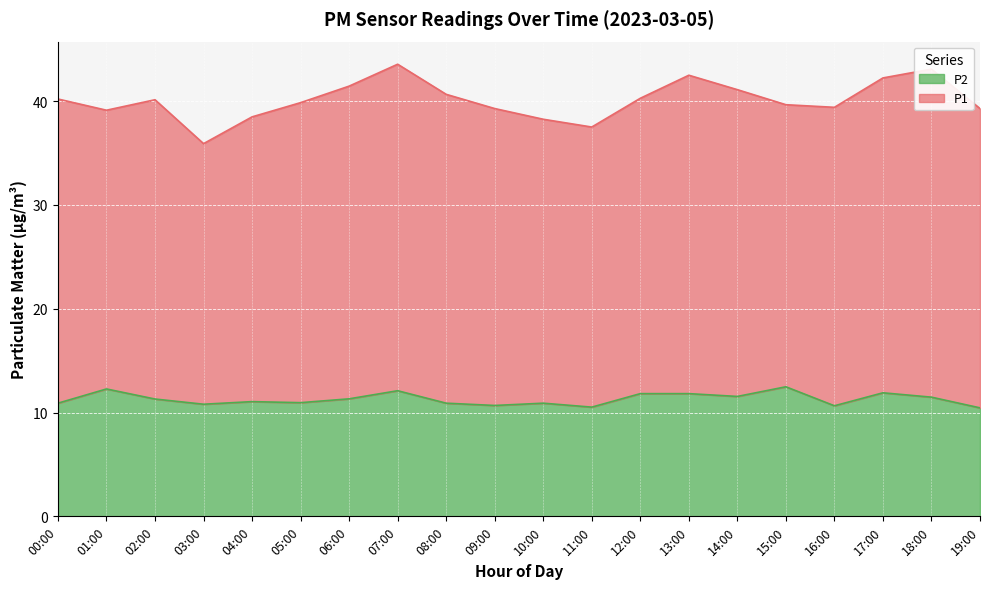

What is the value of the 8th point from the left?

12.1